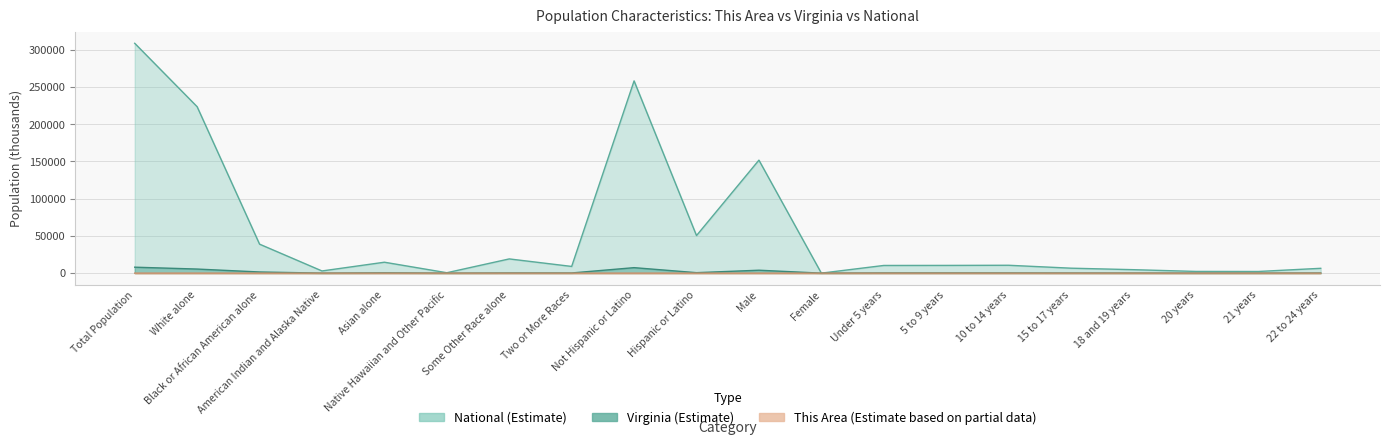

What is the difference between the highest and lowest values at Hispanic or Latino?

50474.5